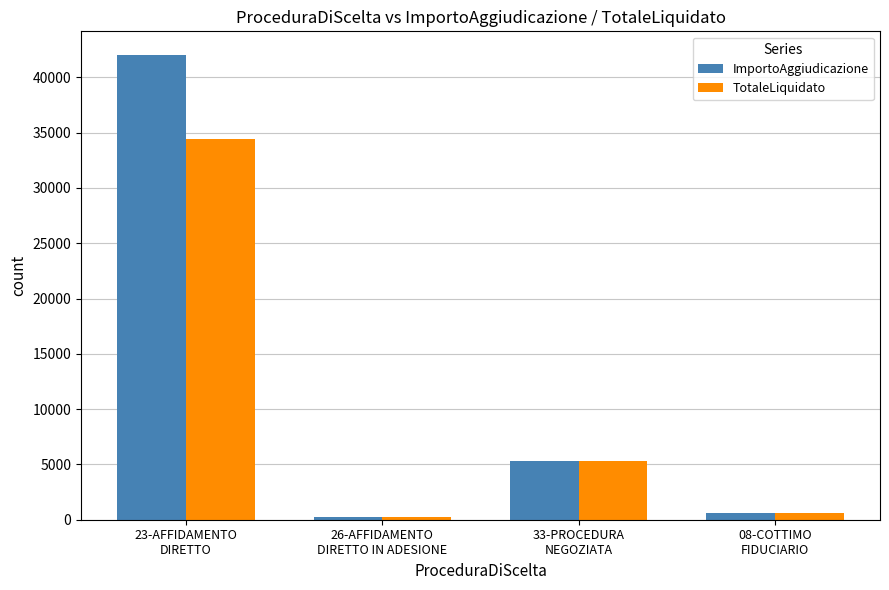

How many data points in ImportoAggiudicazione are above 5321?

2